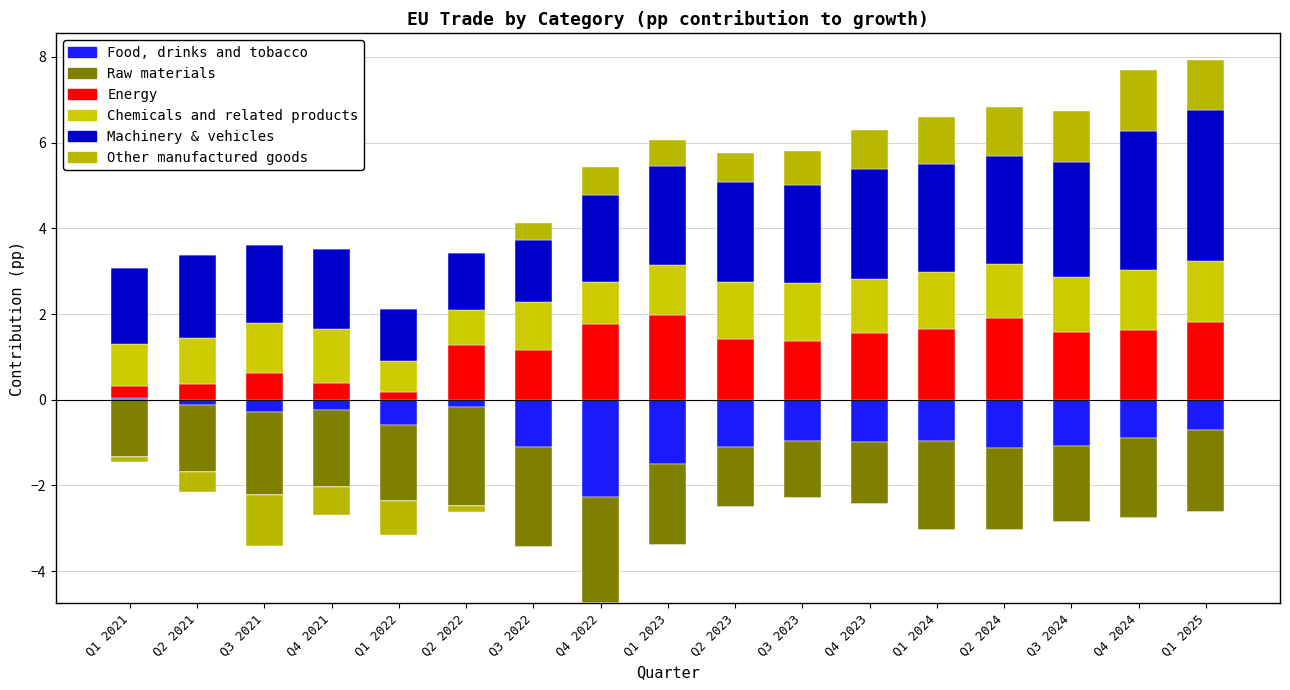

What is the value of the Machinery & vehicles bar at the 2nd from the left?

1.9